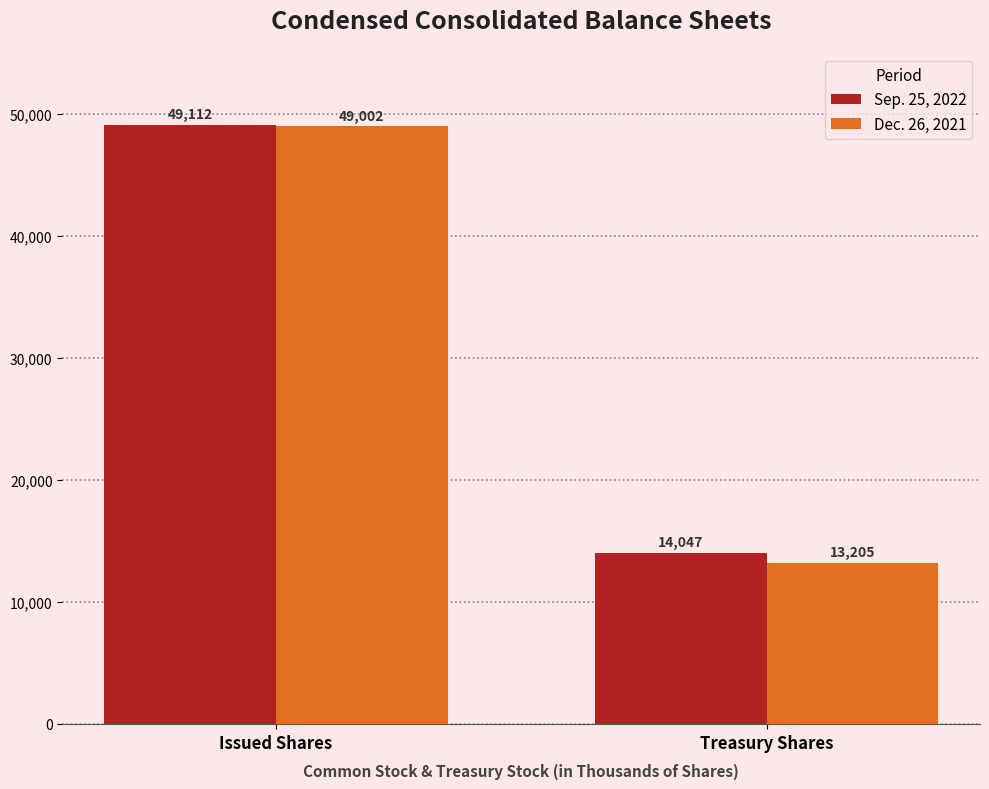

How many bars are there in total?

4